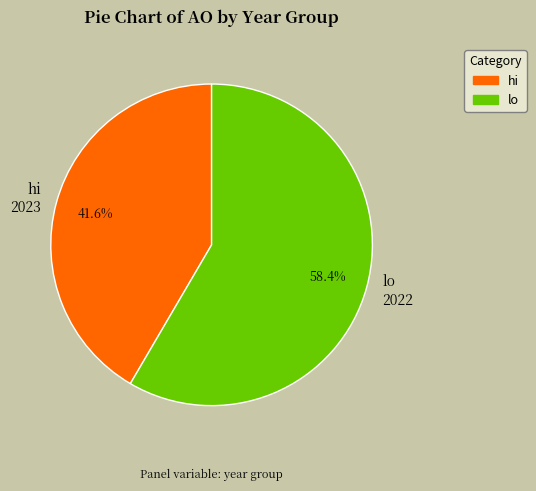

Does any single category account for the majority?

Yes